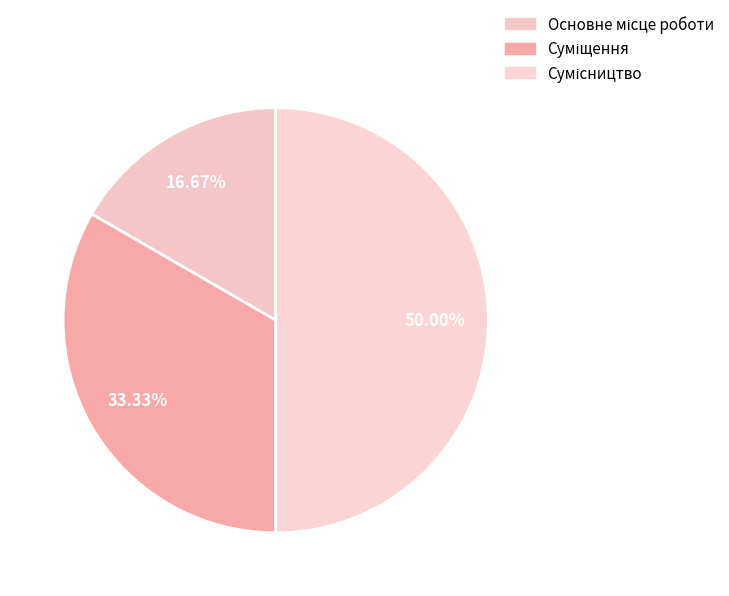

How many segments does this pie chart have?

3